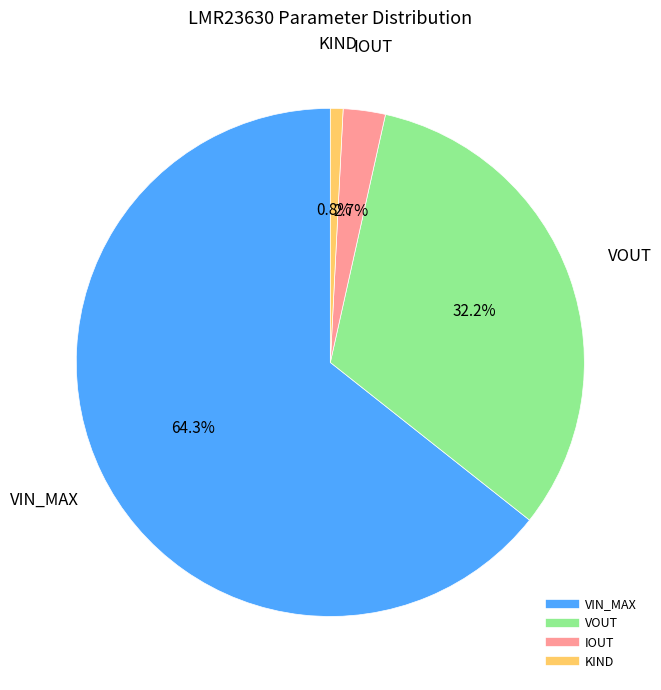

Which has a higher value, VIN_MAX or VOUT?

VIN_MAX